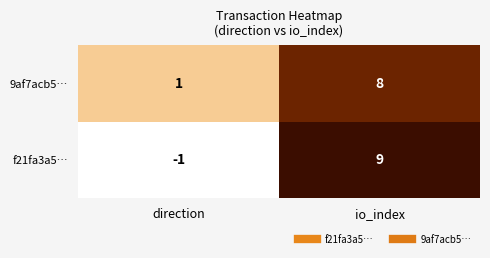

What is the spread (max minus min) of values at direction?

2